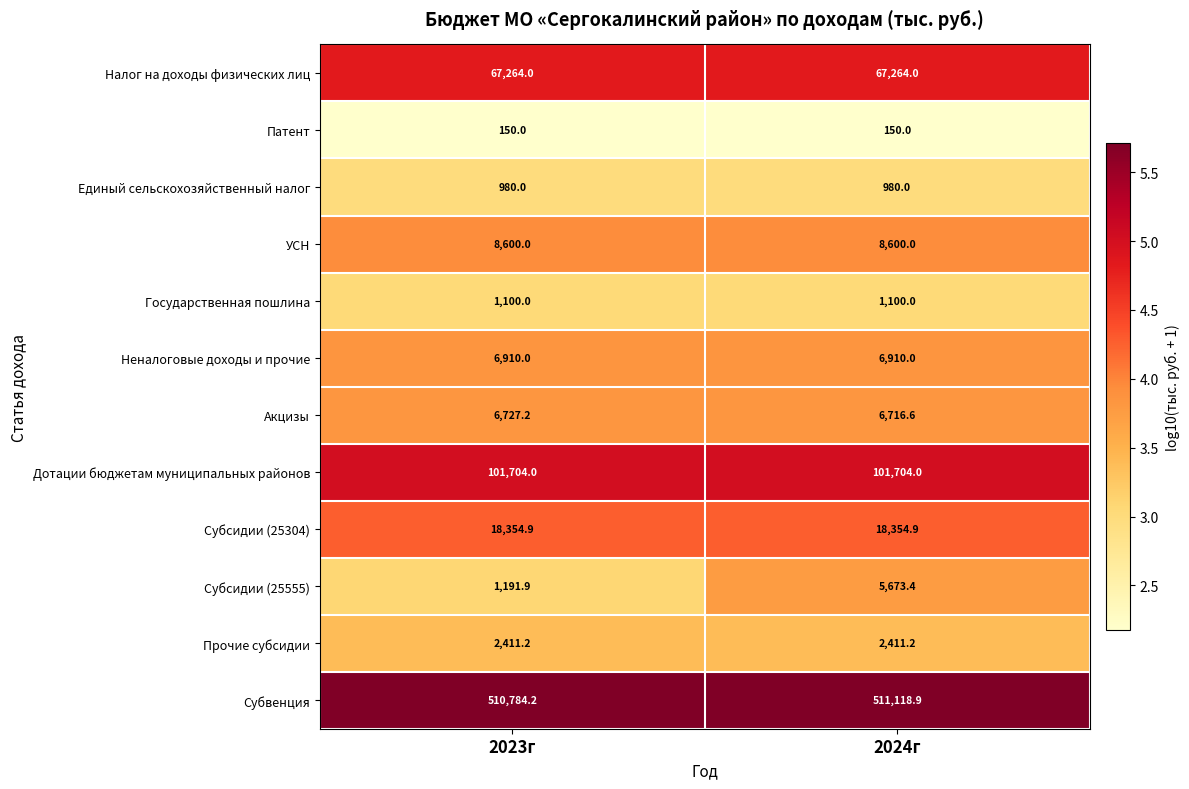

Reading left to right, list all the values displayed in this chart.

Налог на доходы физических лиц: 2023г=67264.0	2024г=67264.0
Патент: 2023г=150.0	2024г=150.0
Единый сельскохозяйственный налог: 2023г=980.0	2024г=980.0
УСН: 2023г=8600.0	2024г=8600.0
Государственная пошлина: 2023г=1100.0	2024г=1100.0
Неналоговые доходы и прочие: 2023г=6910.0	2024г=6910.0
Акцизы: 2023г=6727.2	2024г=6716.6
Дотации бюджетам муниципальных районов: 2023г=101704.0	2024г=101704.0
Субсидии (25304): 2023г=18354.9	2024г=18354.9
Субсидии (25555): 2023г=1191.9	2024г=5673.4
Прочие субсидии: 2023г=2411.2	2024г=2411.2
Субвенция: 2023г=510784.2	2024г=511118.9